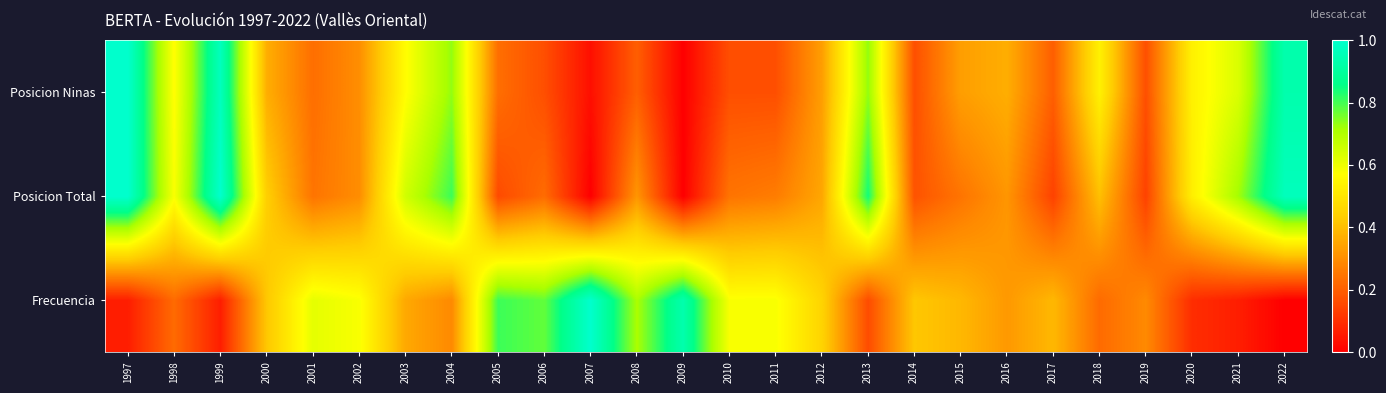

Reading right to left, extract all data points from this chart.

Frecuencia: 2022=0.0	2021=0.1	2020=0.1	2019=0.3	2018=0.2	2017=0.4	2016=0.3	2015=0.4	2014=0.4	2013=0.2	2012=0.5	2011=0.6	2010=0.6	2009=0.9	2008=0.7	2007=1.0	2006=0.8	2005=0.8	2004=0.3	2003=0.4	2002=0.6	2001=0.6	2000=0.4	1999=0.1	1998=0.2	1997=0.1
Posicion Total: 2022=1.0	2021=0.7	2020=0.5	2019=0.1	2018=0.4	2017=0.1	2016=0.3	2015=0.2	2014=0.2	2013=0.8	2012=0.4	2011=0.3	2010=0.2	2009=0.0	2008=0.3	2007=0.0	2006=0.2	2005=0.2	2004=0.8	2003=0.6	2002=0.3	2001=0.2	2000=0.4	1999=1.0	1998=0.6	1997=1.0
Posicion Ninas: 2022=0.9	2021=0.6	2020=0.5	2019=0.2	2018=0.5	2017=0.2	2016=0.4	2015=0.3	2014=0.2	2013=0.7	2012=0.3	2011=0.2	2010=0.2	2009=0.0	2008=0.2	2007=0.0	2006=0.2	2005=0.2	2004=0.7	2003=0.6	2002=0.3	2001=0.2	2000=0.4	1999=1.0	1998=0.6	1997=1.0